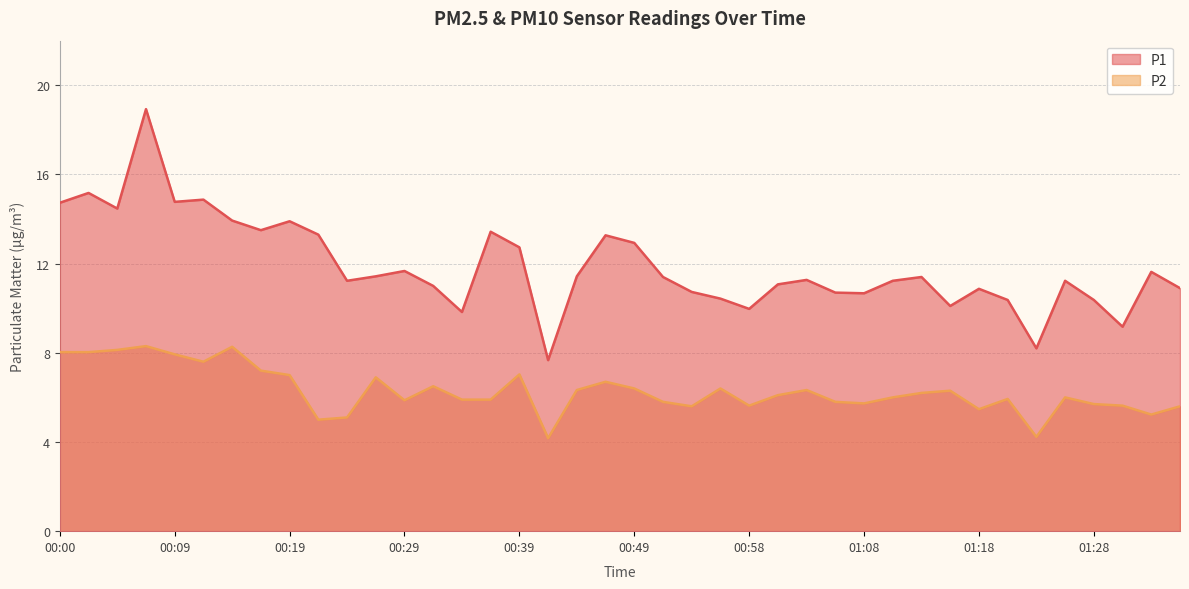

What is the spread (max minus min) of values at 00:24?

6.1